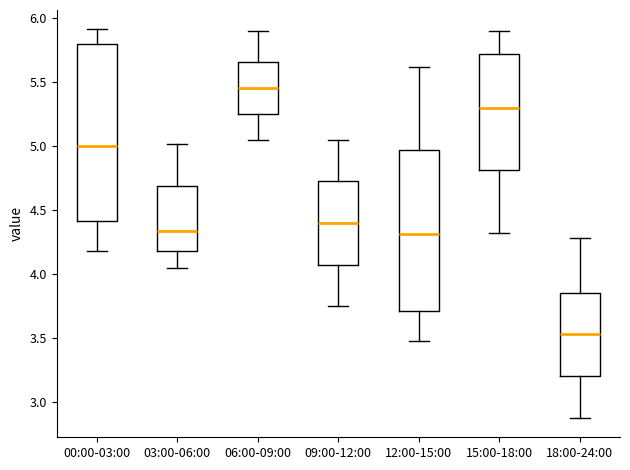

Reading left to right, transcribe this box plot: for each box, give where its median line is, the range the box spans, and where its two whiskers end, as read against the y-axis. The values are not printed on the chart, so give them approximately, as read against the axis.

00:00-03:00: median 5.00, box 4.40 to 5.80, whiskers 4.20 to 5.90
03:00-06:00: median 4.35, box 4.20 to 4.70, whiskers 4.05 to 5.00
06:00-09:00: median 5.45, box 5.25 to 5.65, whiskers 5.05 to 5.90
09:00-12:00: median 4.40, box 4.05 to 4.75, whiskers 3.75 to 5.05
12:00-15:00: median 4.30, box 3.70 to 4.95, whiskers 3.50 to 5.60
15:00-18:00: median 5.30, box 4.80 to 5.70, whiskers 4.30 to 5.90
18:00-24:00: median 3.55, box 3.20 to 3.85, whiskers 2.90 to 4.30